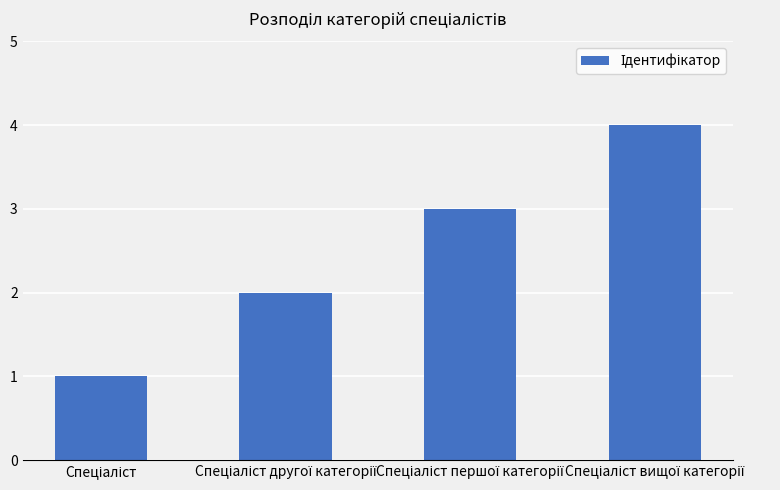

What is the difference between the maximum and minimum values?

3